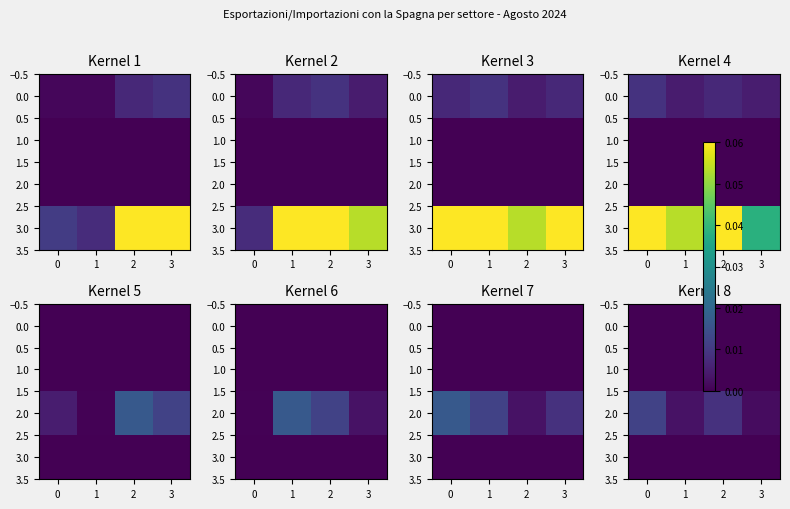

How many categories are shown in the chart?

4